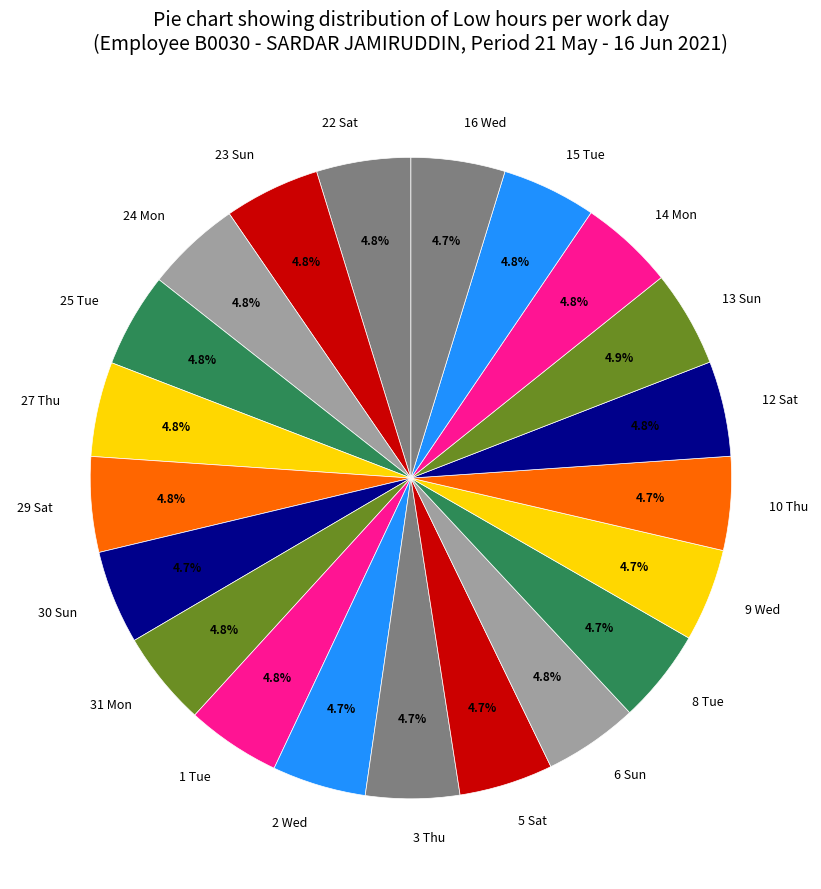

Approximately how many times larger is the value at 24 Mon compared to 16 Wed?

1.0